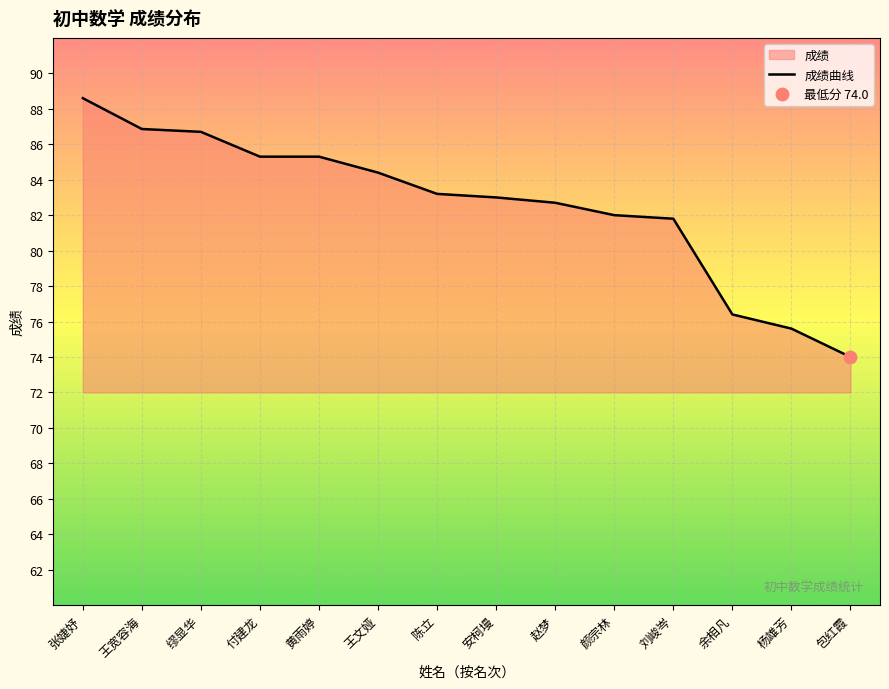

Which has a higher value, 陈立 or 缪显华?

缪显华